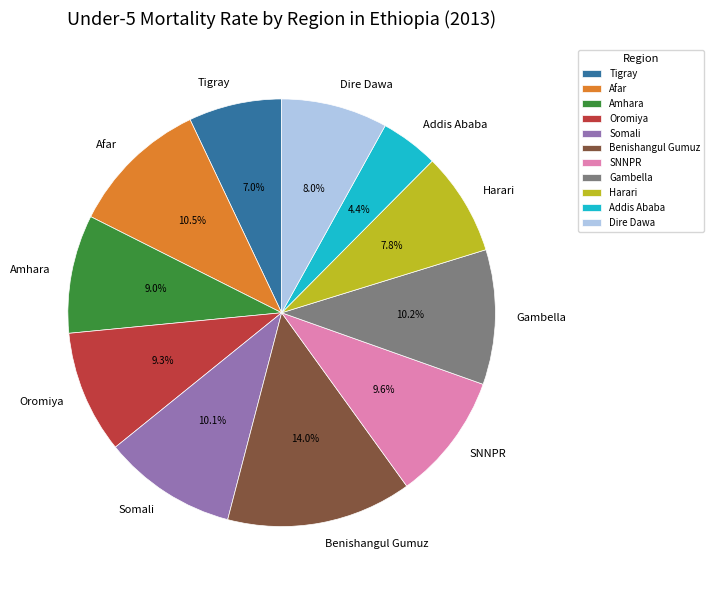

How many slices are in this pie chart?

11